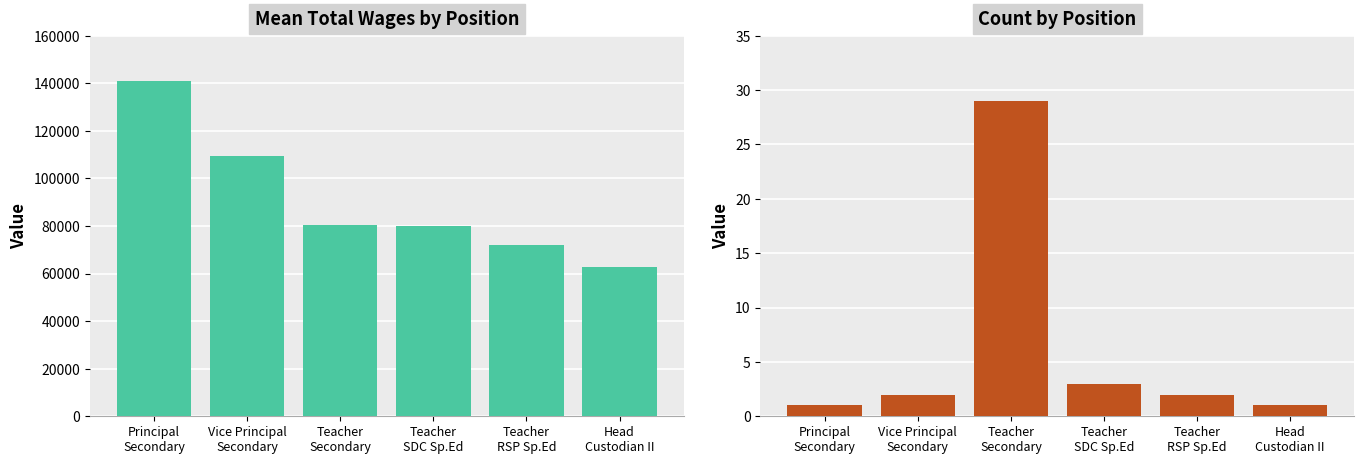

Where does the Count by Position series first go above 2?

Teacher
Secondary